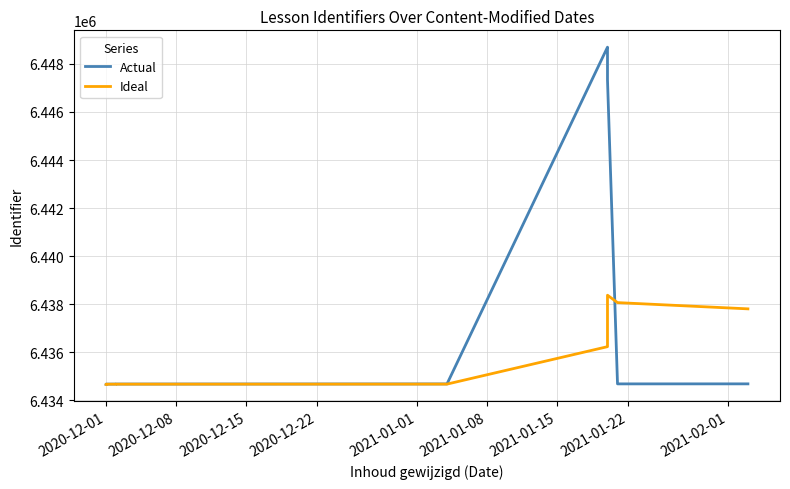

What are all the series names shown in the legend?

Actual, Ideal